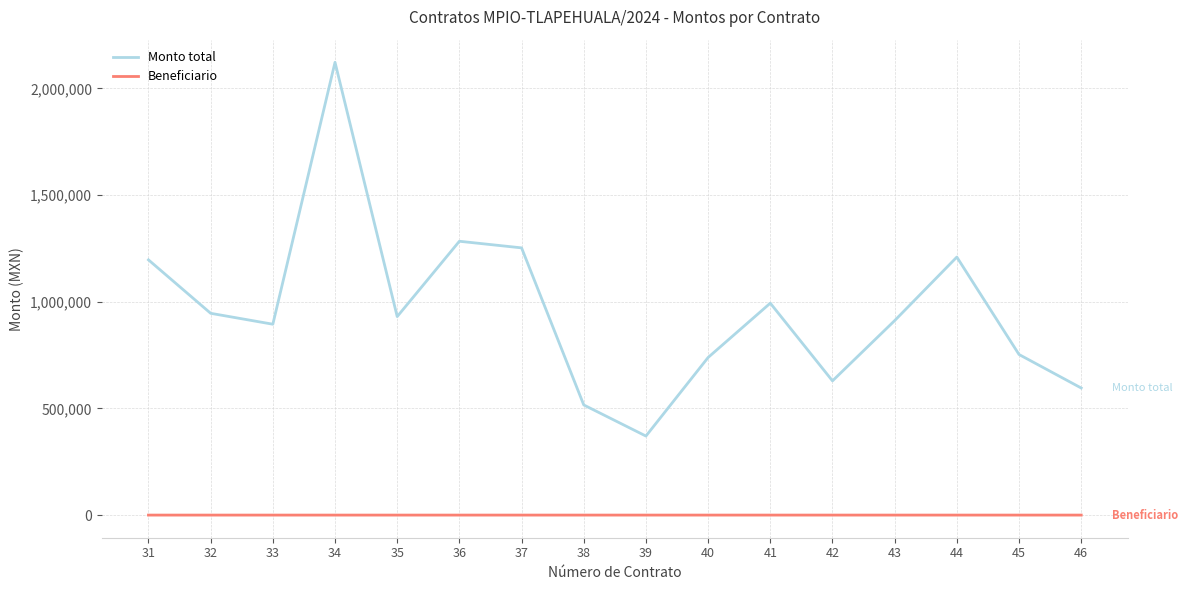

The value of Monto total at 43 is 1196951.2. True or false?

False